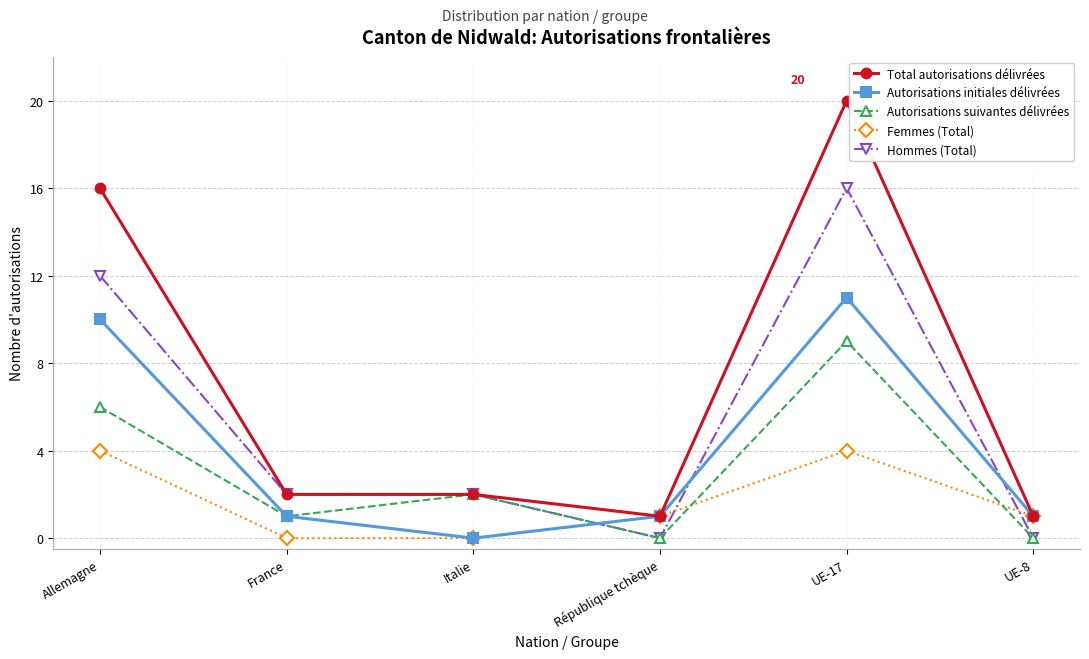

What is the label of the 4th point from the left?

République tchèque